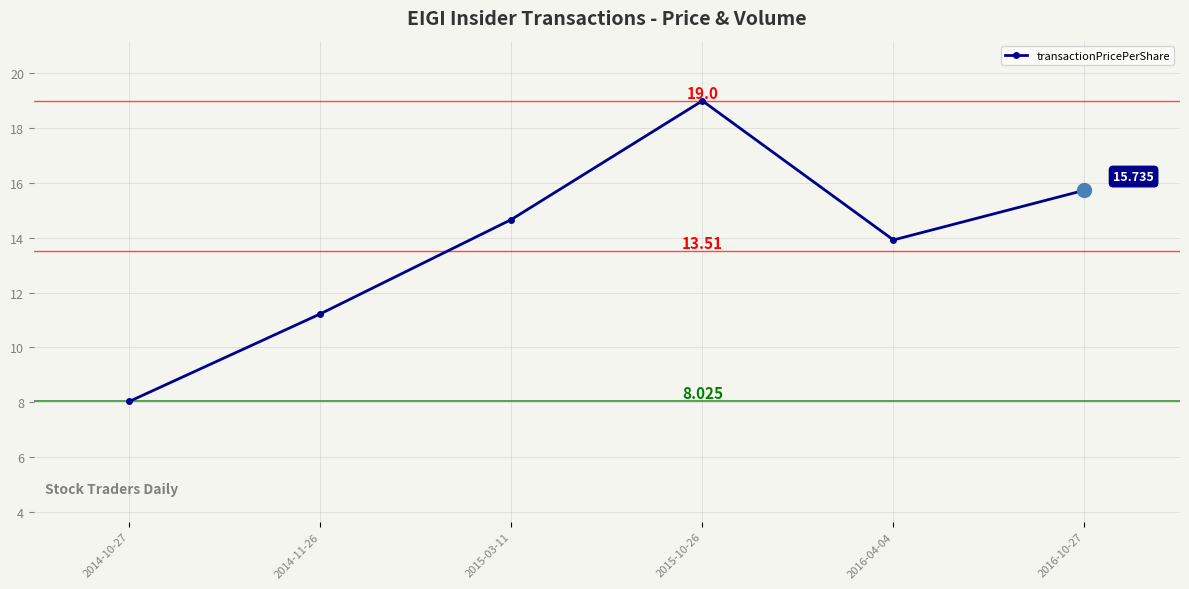

Does the chart display data point markers on the line(s)?

Yes